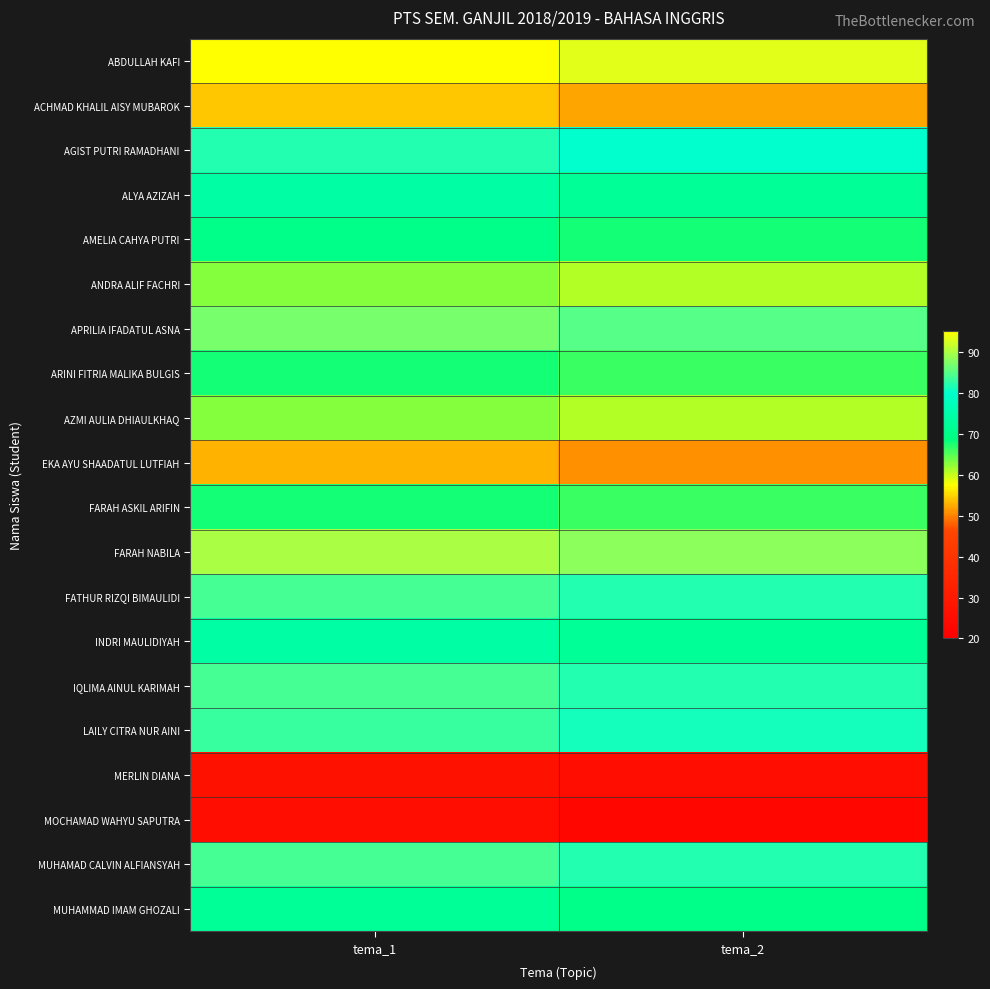

What is the total value across all series at tema_1?

1400